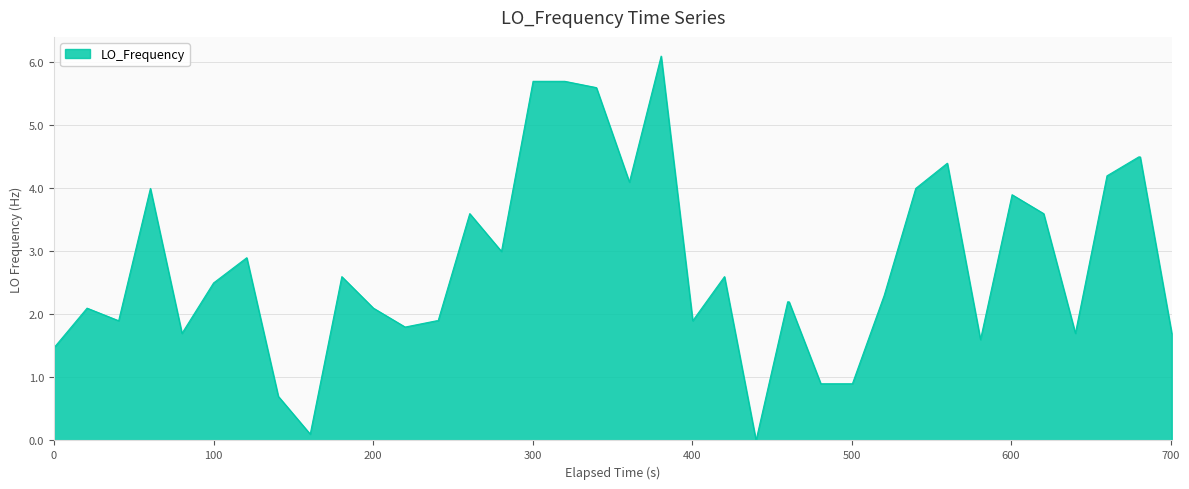

What is the sum of all values?

110.1